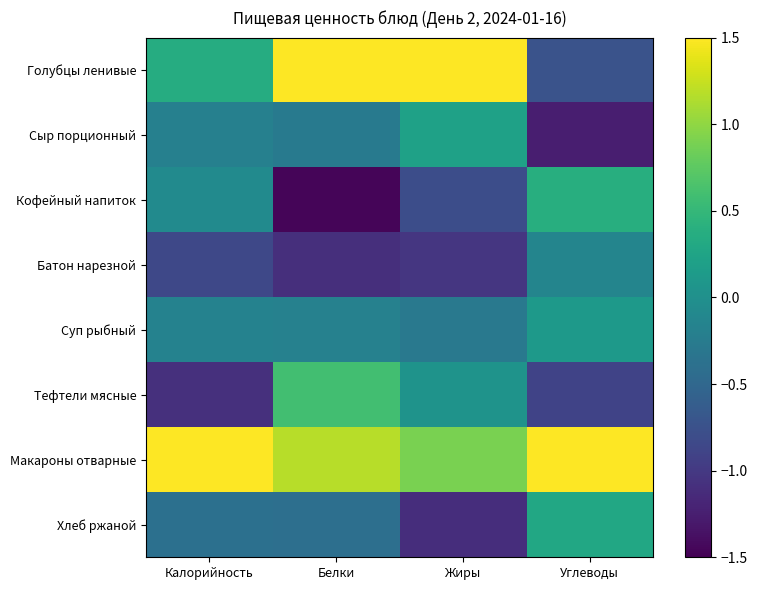

Which series has the largest range (max minus min)?

Голубцы ленивые